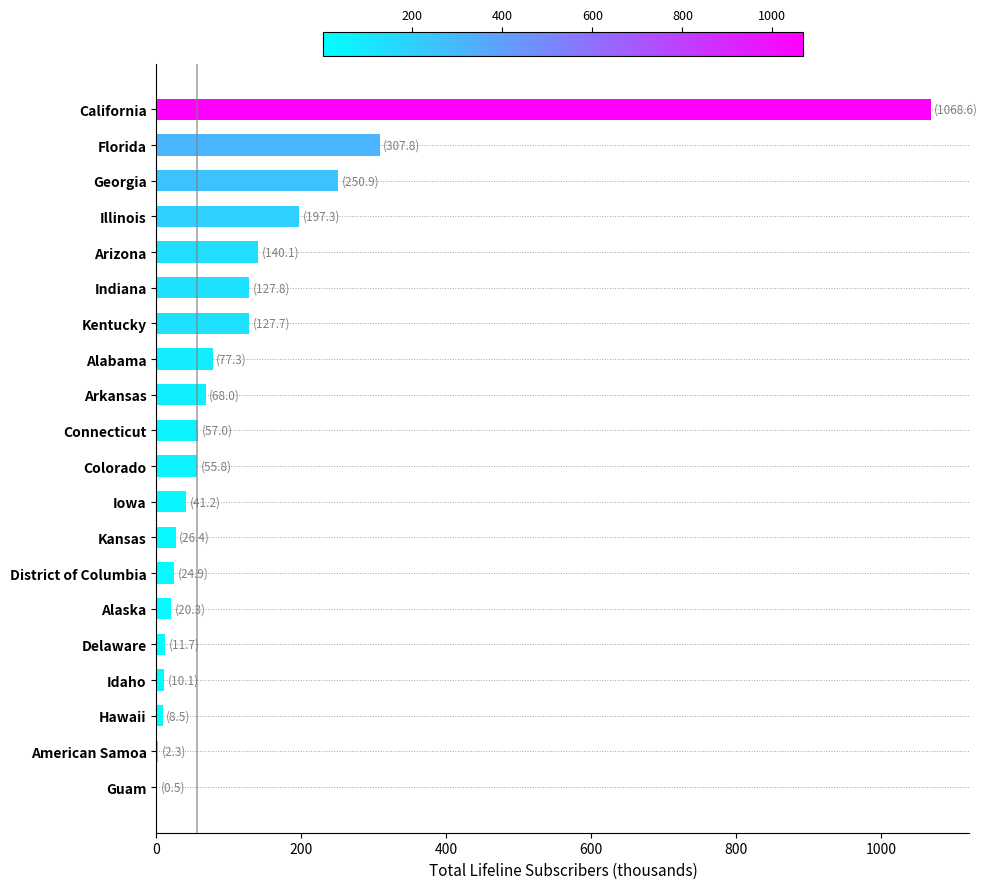

What is the change in value from District of Columbia to Colorado?

+30.9